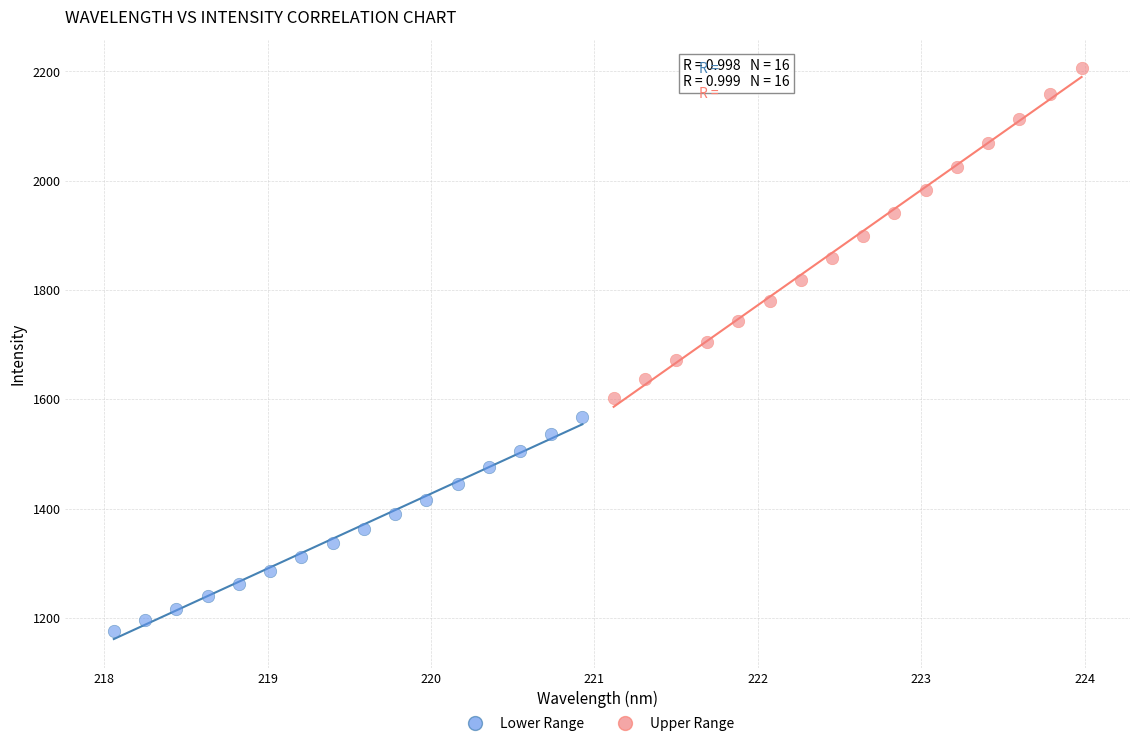

Which series has the widest spread of Y values?

Upper Range